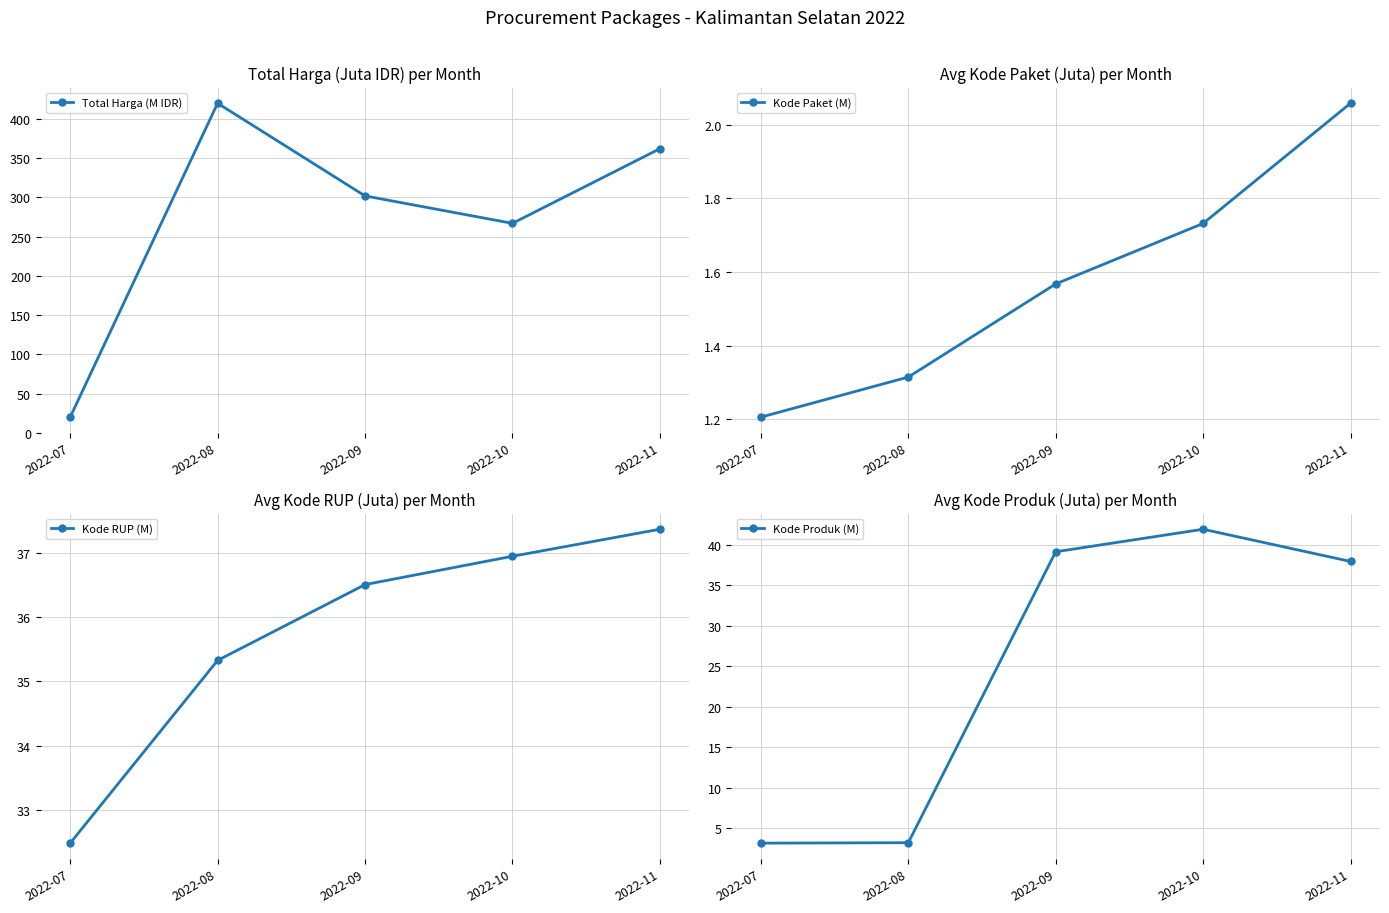

How many lines are shown in the chart?

4